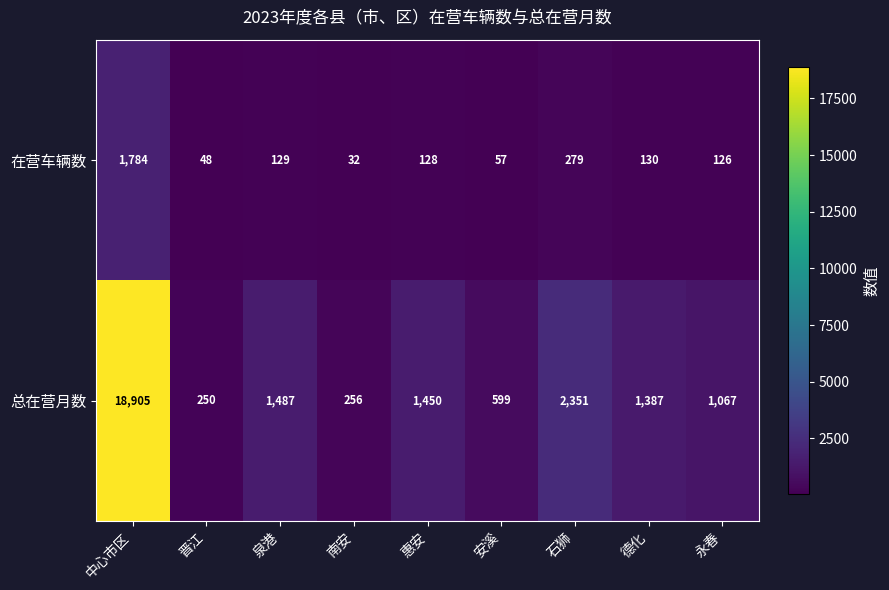

Where does the 总在营月数 series first go above 1387?

中心市区